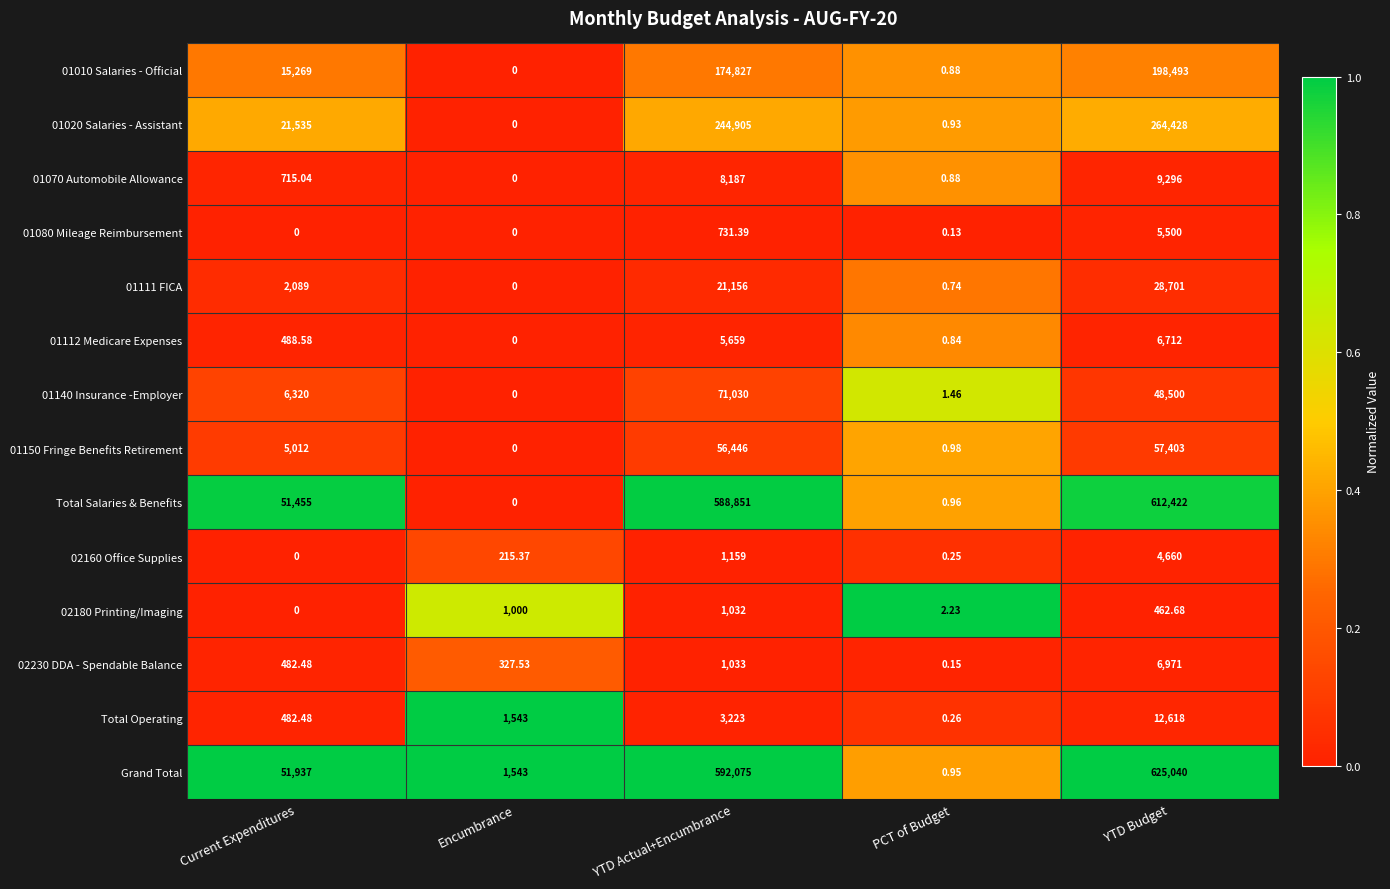

Which series has the widest spread of values?

Grand Total